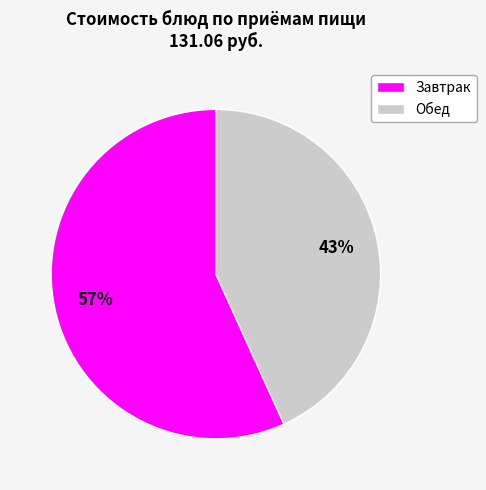

Is there any slice that represents more than half of the pie?

Yes